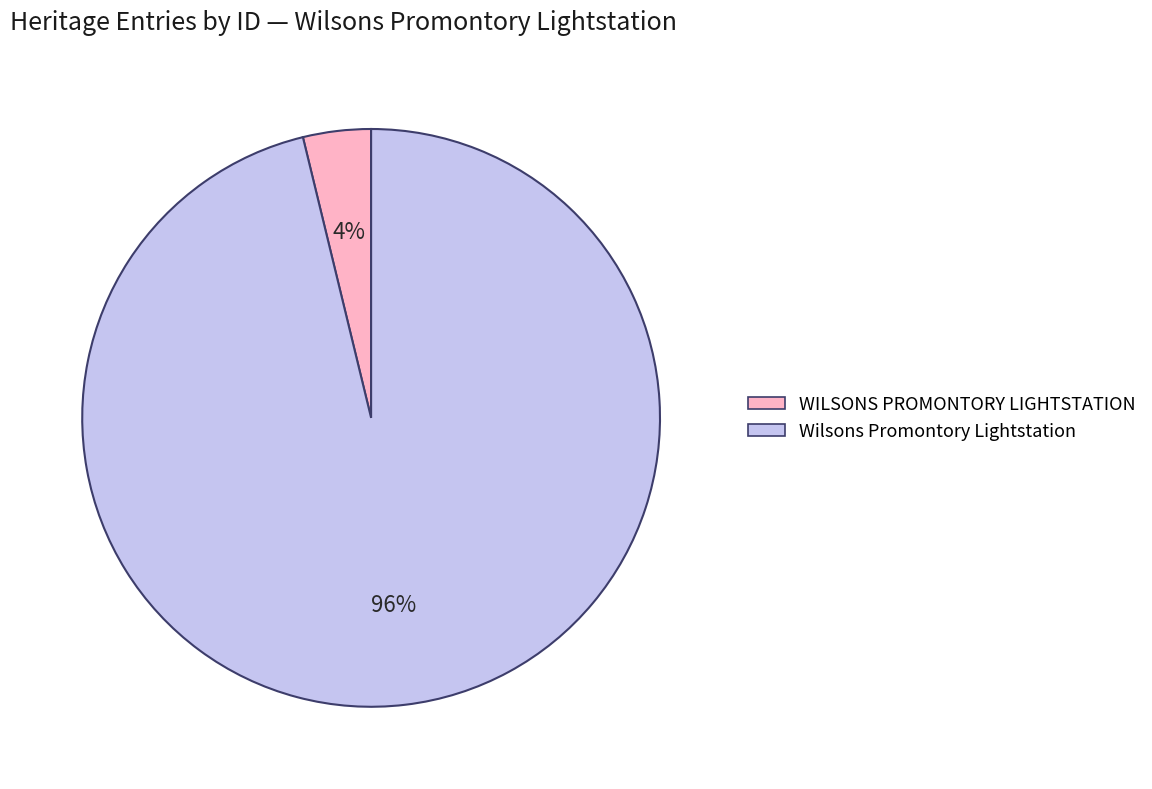

Does WILSONS PROMONTORY LIGHTSTATION represent more than half of the total?

No